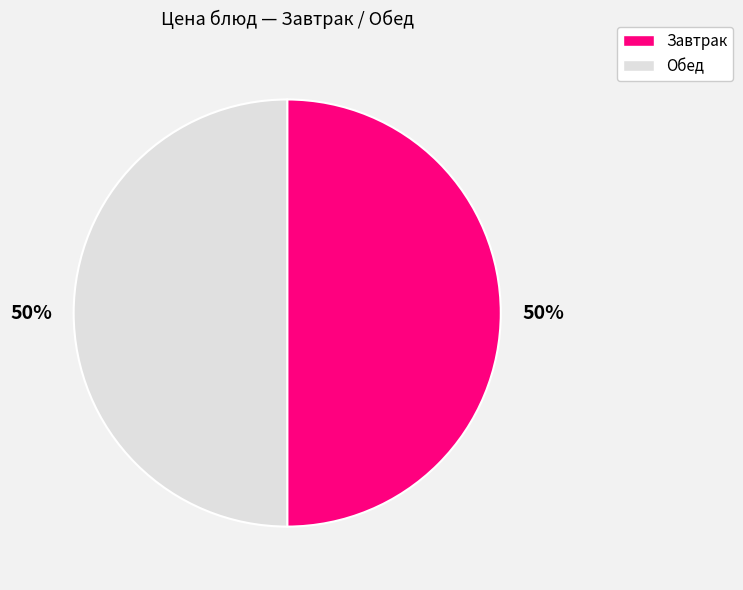

To the nearest percent, what is the average slice percentage?

50%